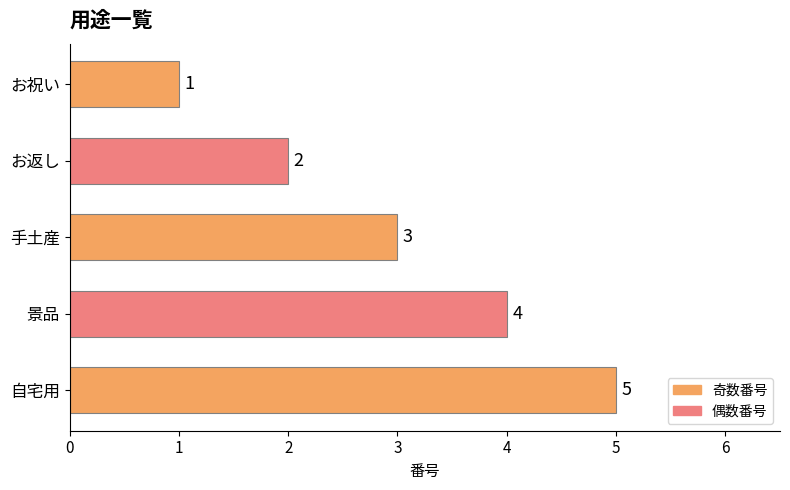

Count the number of categories in the chart.

5